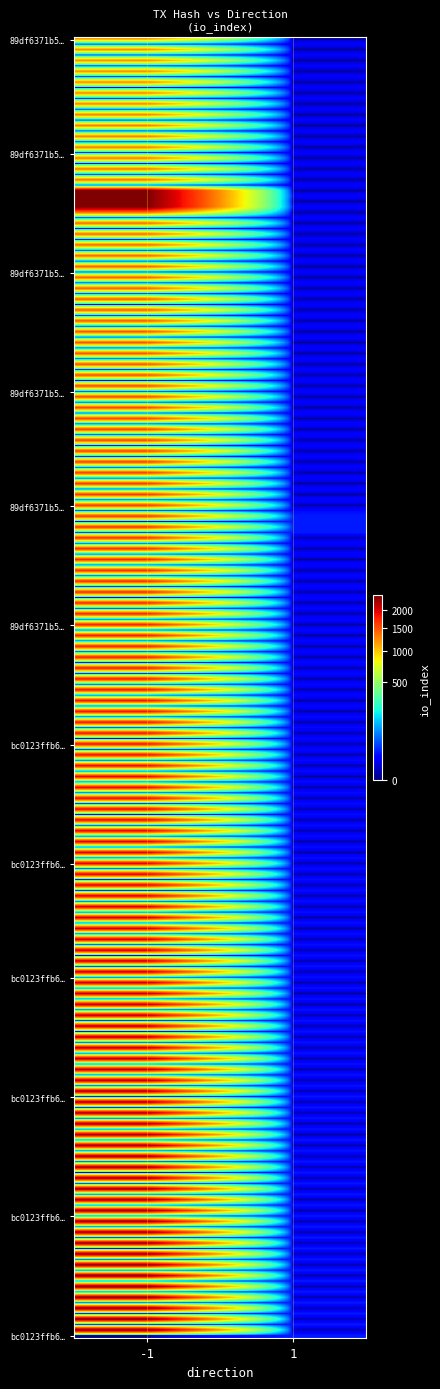

Which series has the largest total across all categories?

89df6371b5cfcd892ee2e09229209624db531e9